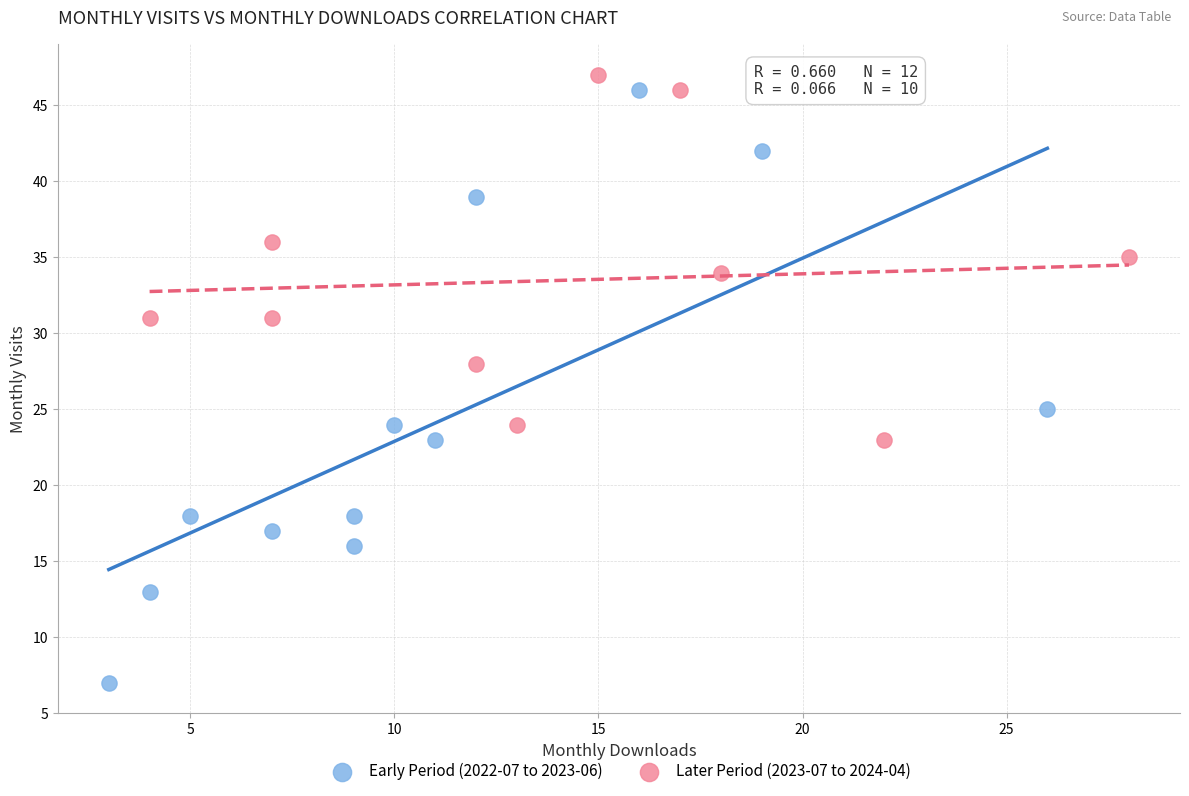

Which series reaches the minimum Y coordinate?

Early Period (2022-07 to 2023-06)